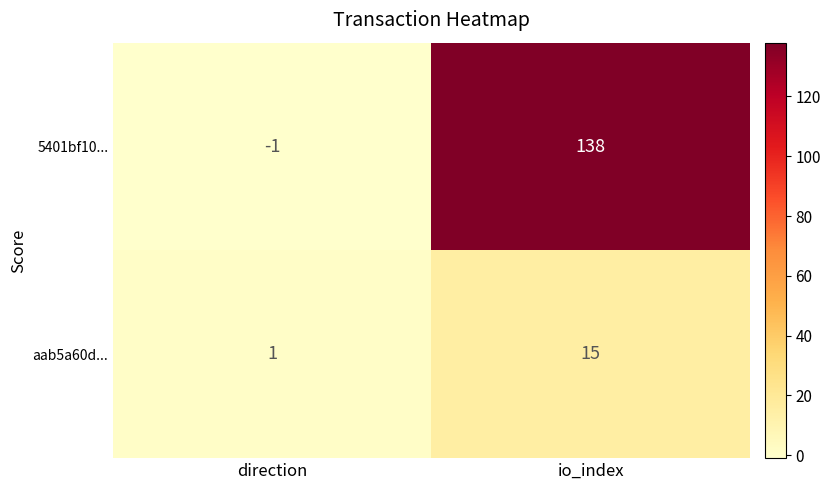

What is the difference between the aab5a60d... values at direction and io_index?

14